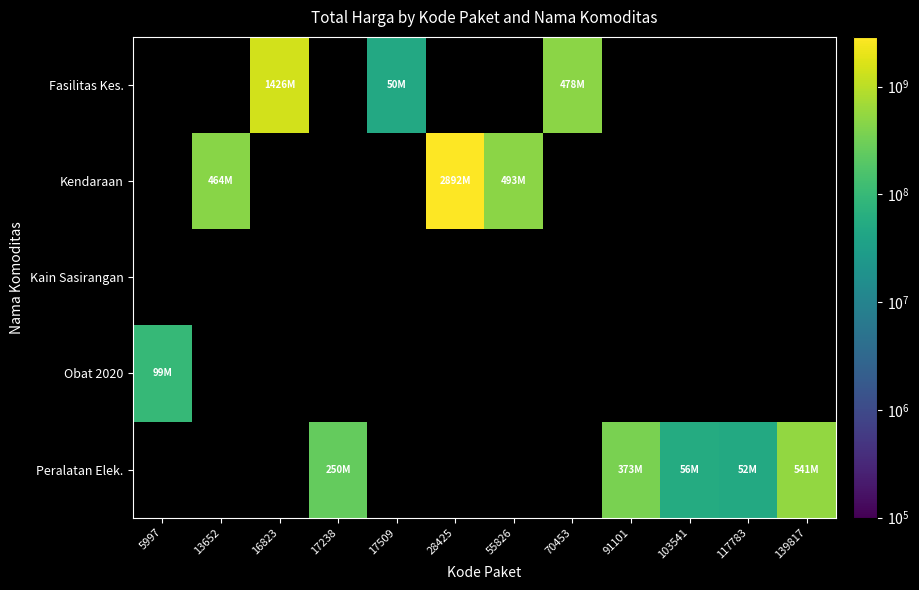

What is the total value across all series at 55826?

493000000